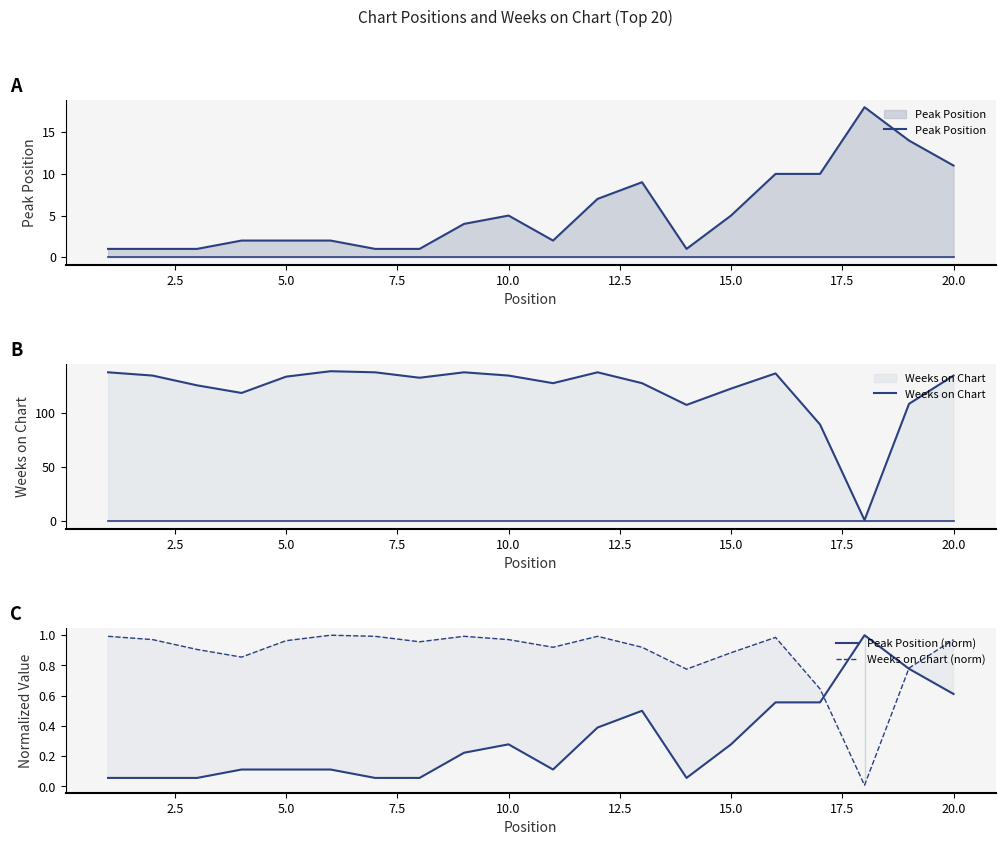

Rank the series by their maximum value, from lowest to highest.

Peak Position (norm), Weeks on Chart (norm), Peak Position, Weeks on Chart